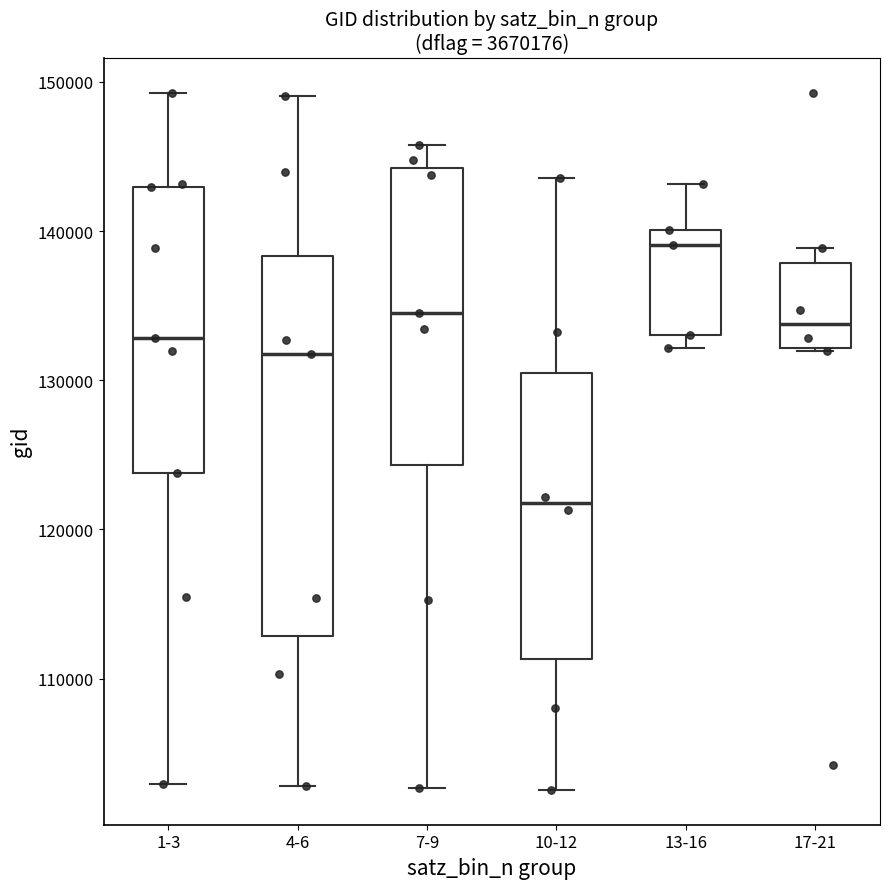

Which box's median line is the highest?

13-16